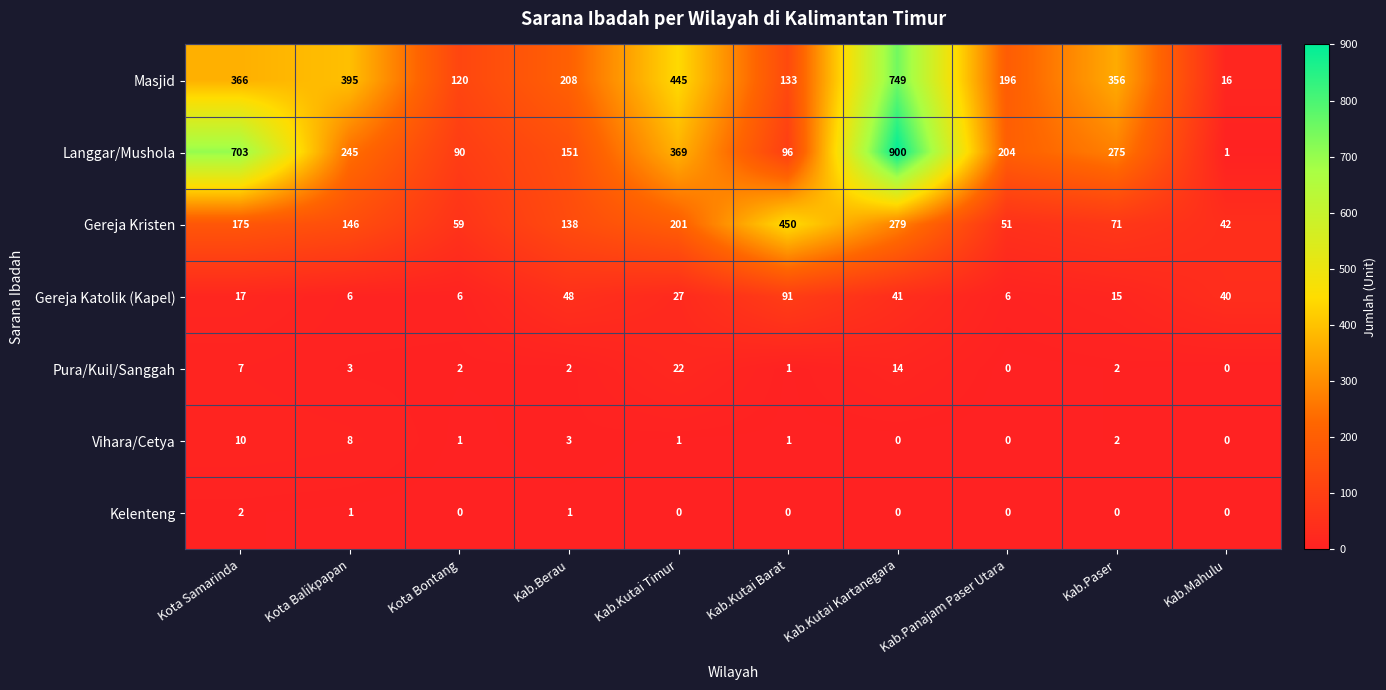

What is the difference between the maximum and minimum values in the Pura/Kuil/Sanggah series?

22